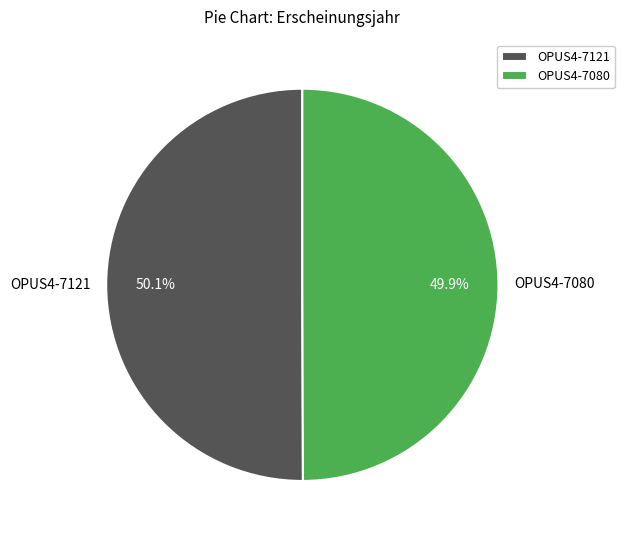

Is there any slice that represents more than half of the pie?

Yes